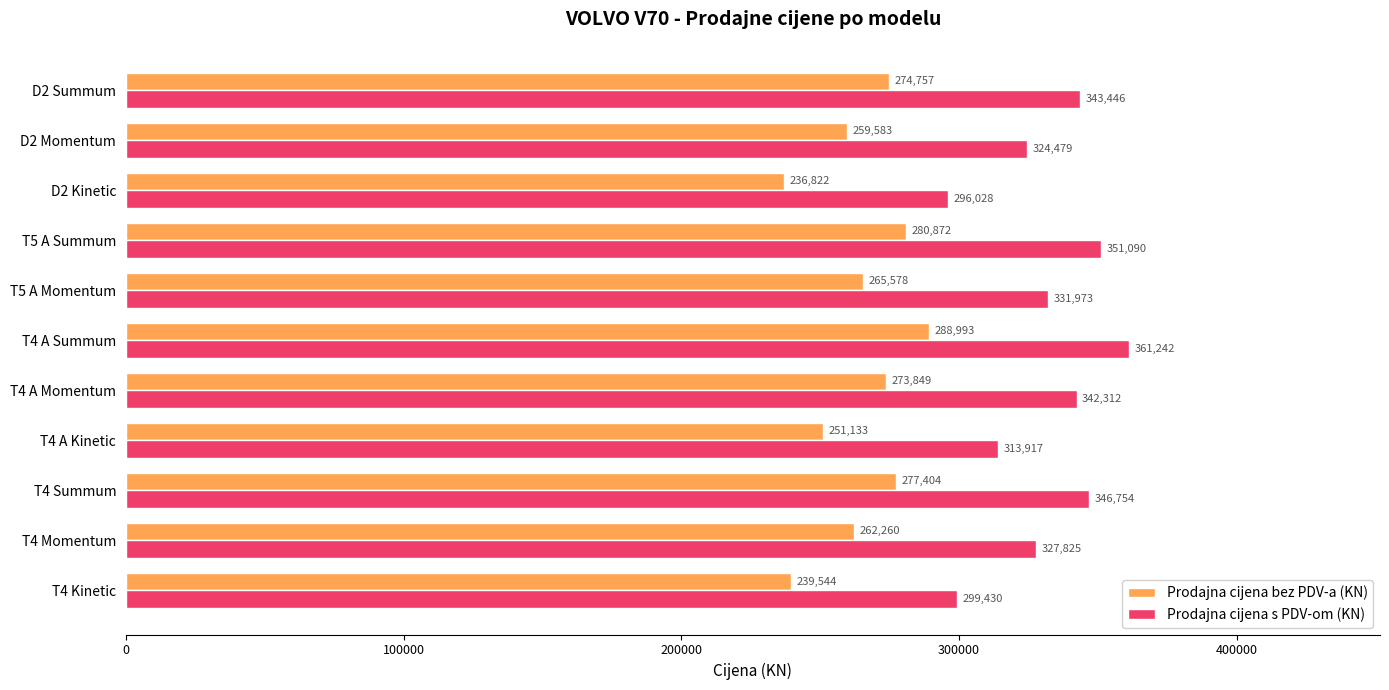

Rank the series by their maximum value, from highest to lowest.

Prodajna cijena s PDV-om (KN), Prodajna cijena bez PDV-a (KN)